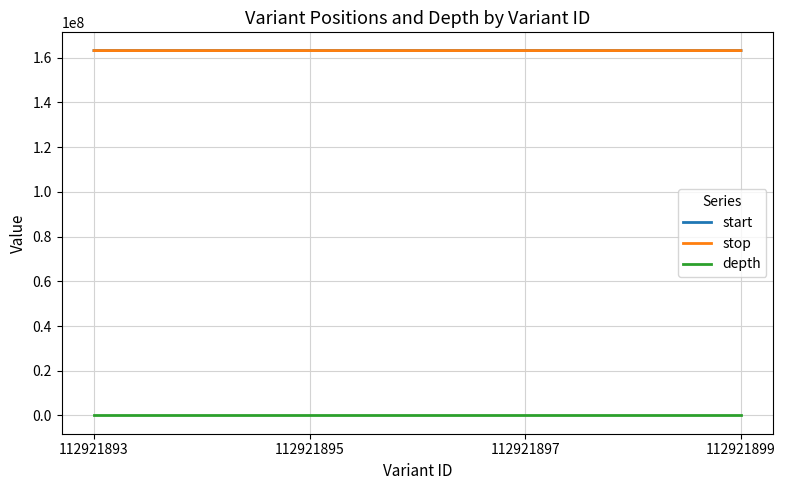

Is it true that stop equals 163217778 at 112921893?

True